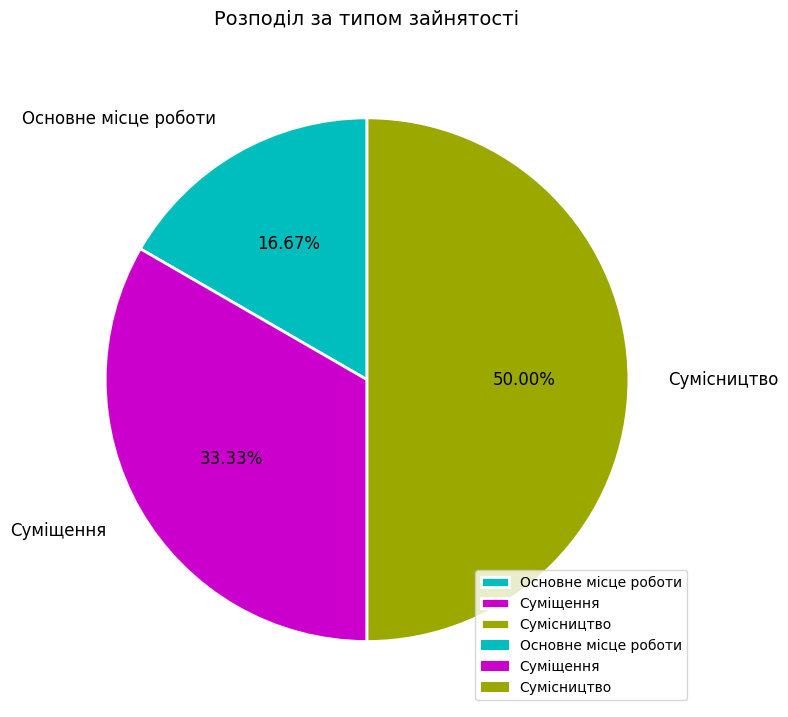

Does Основне місце роботи represent more than half of the total?

No